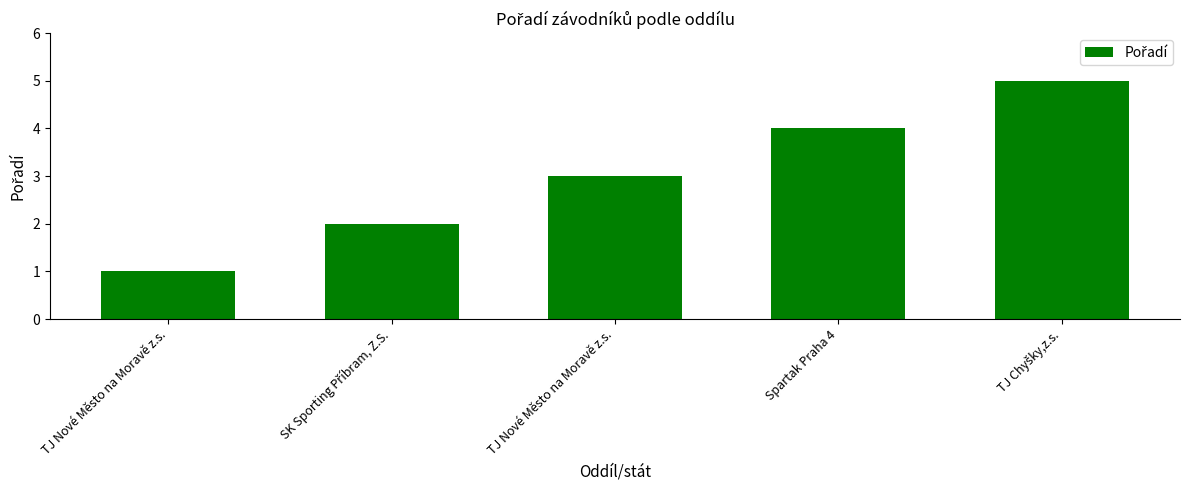

True or false: the data shows 4 at Spartak Praha 4.

True